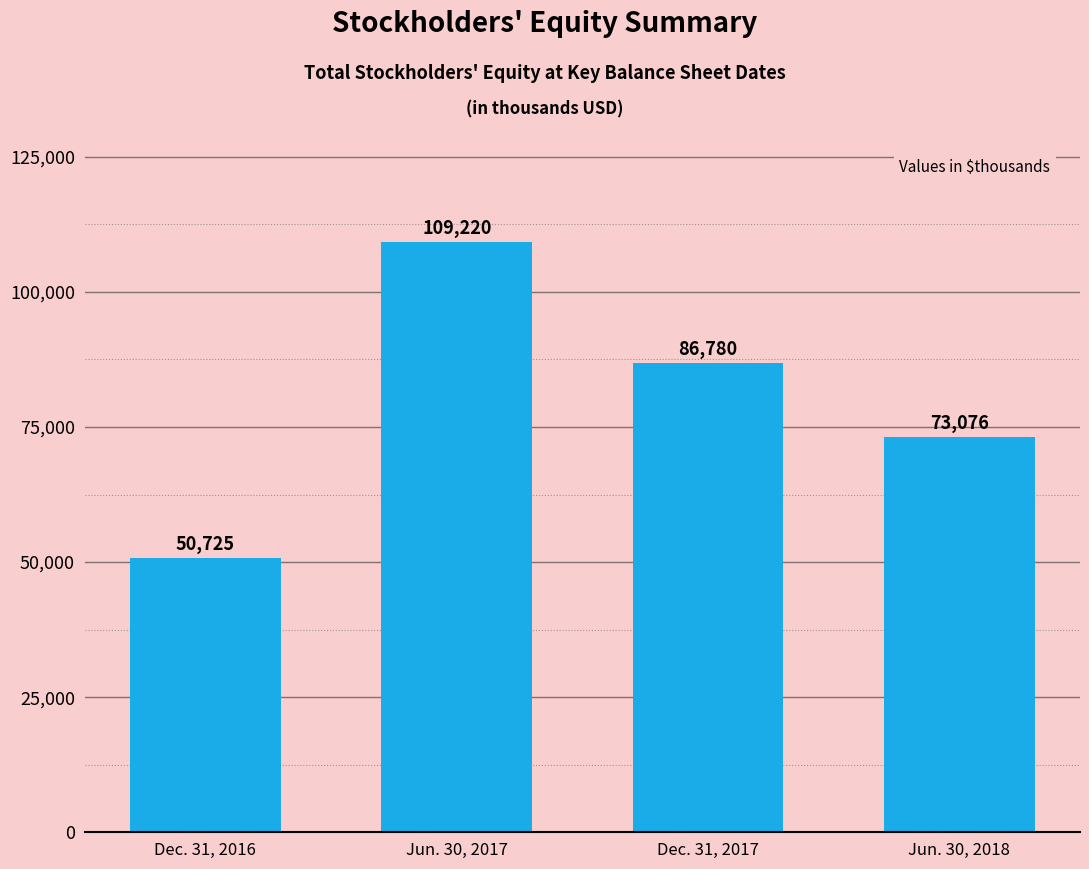

What is the maximum value shown in the chart?

109220